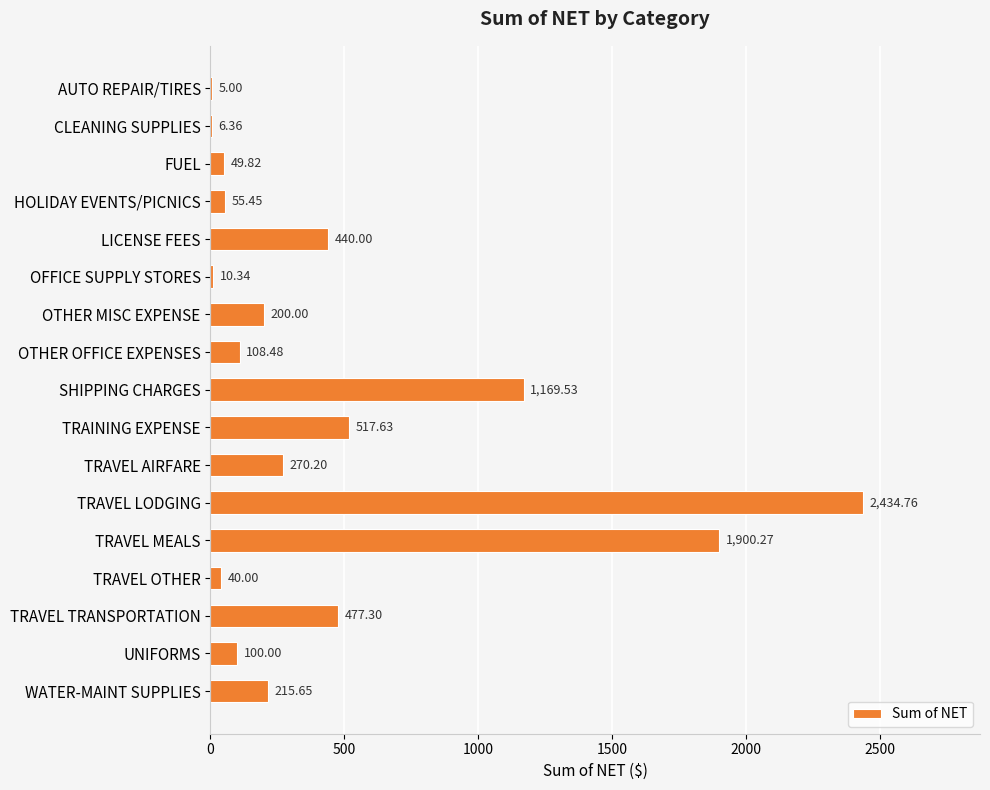

Which category has the highest value across all series?

TRAVEL LODGING